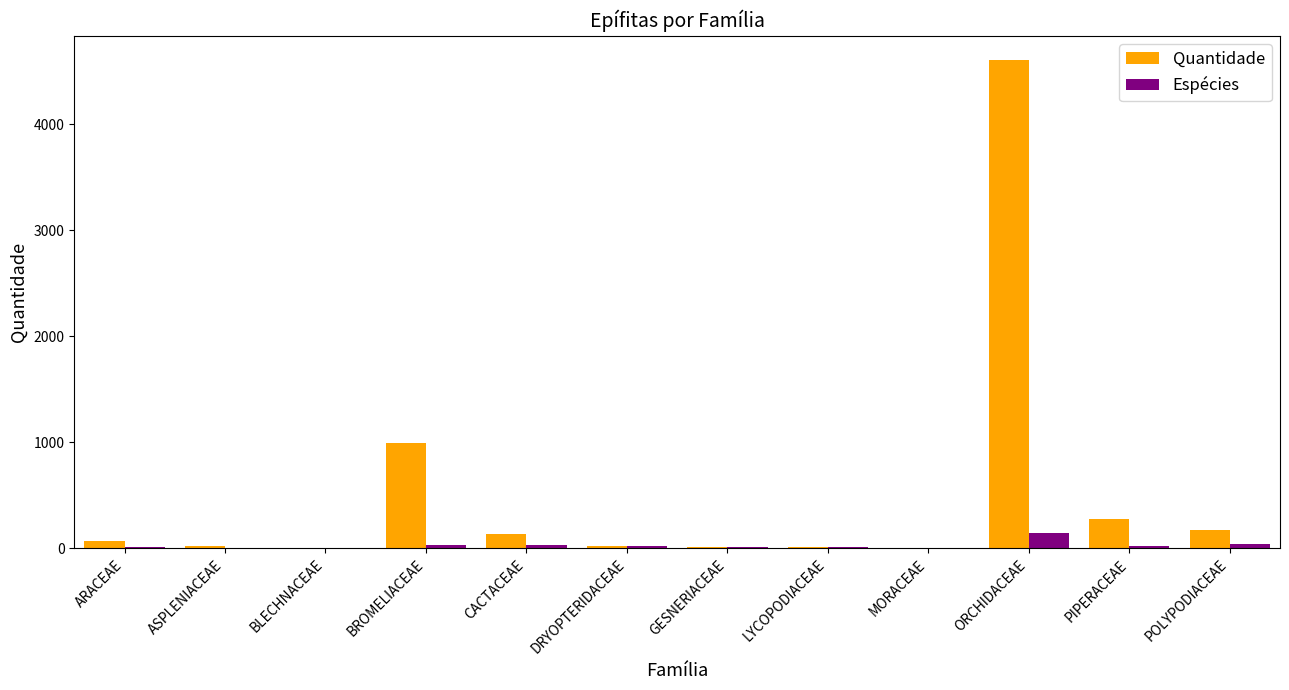

Does the chart contain stacked bars?

No